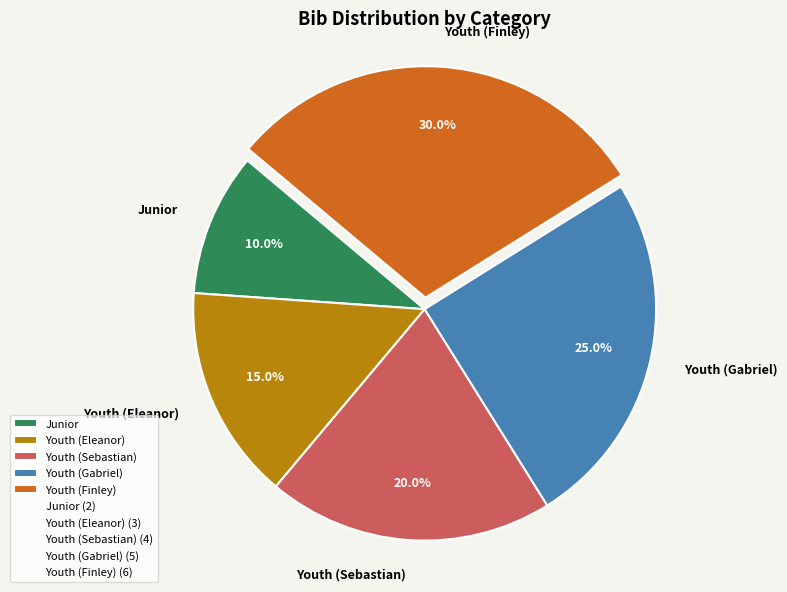

Combined, what portion of the pie is Youth (Finley) and Youth (Eleanor)?

45.0%